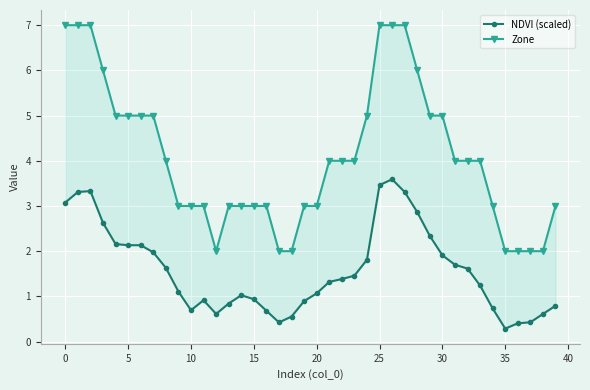

At how many categories does at least one series exceed 5?

8